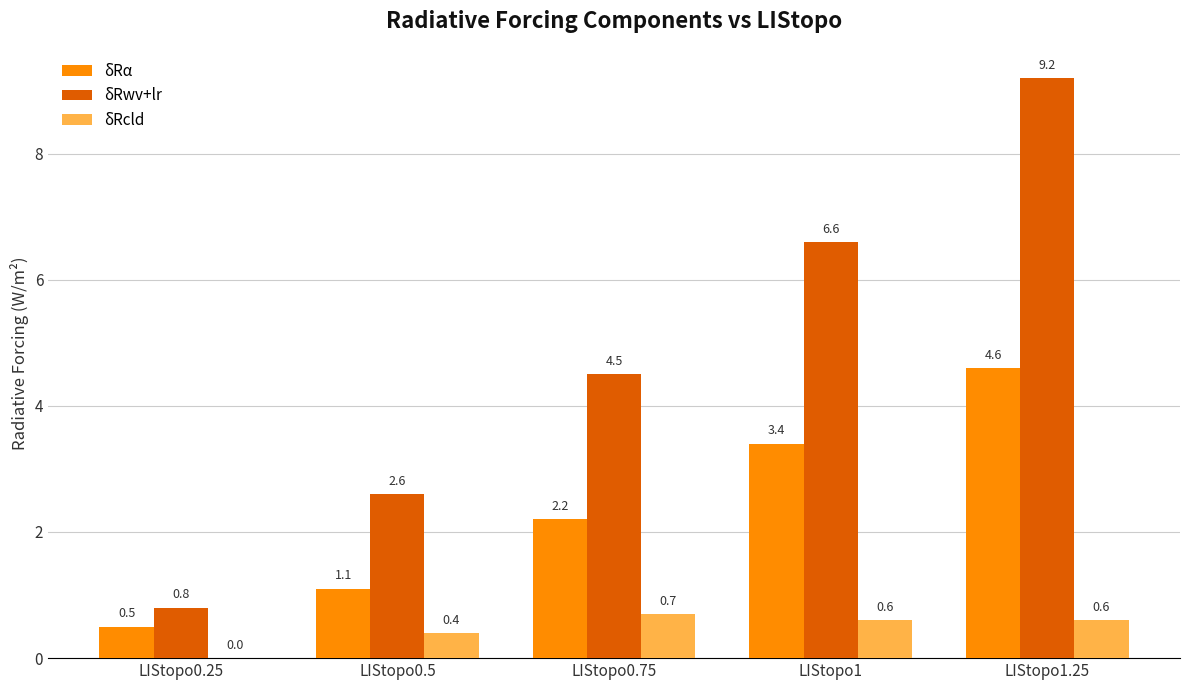

What is the sum of all δRwv+lr values?

23.7